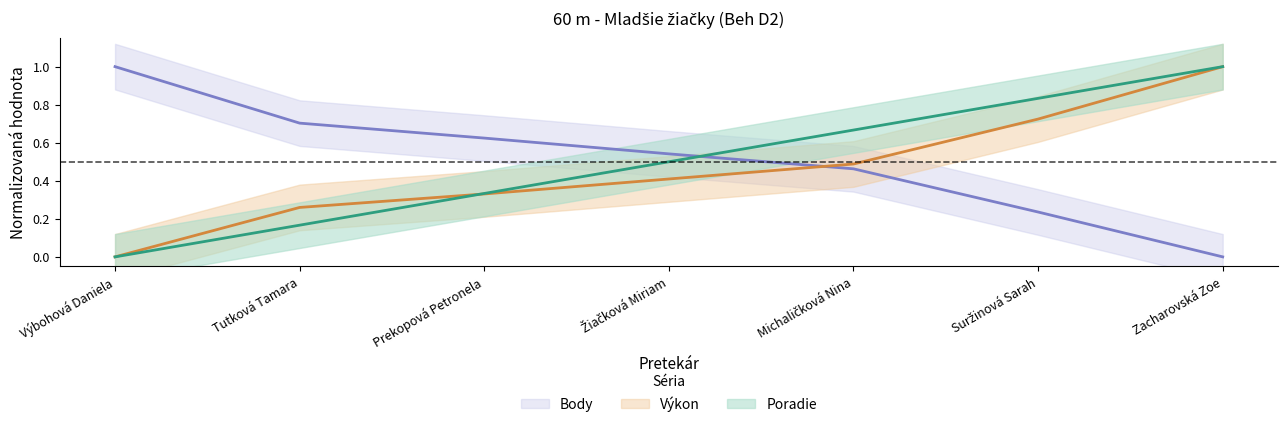

At which category is the sum across all series the highest?

Zacharovská Zoe